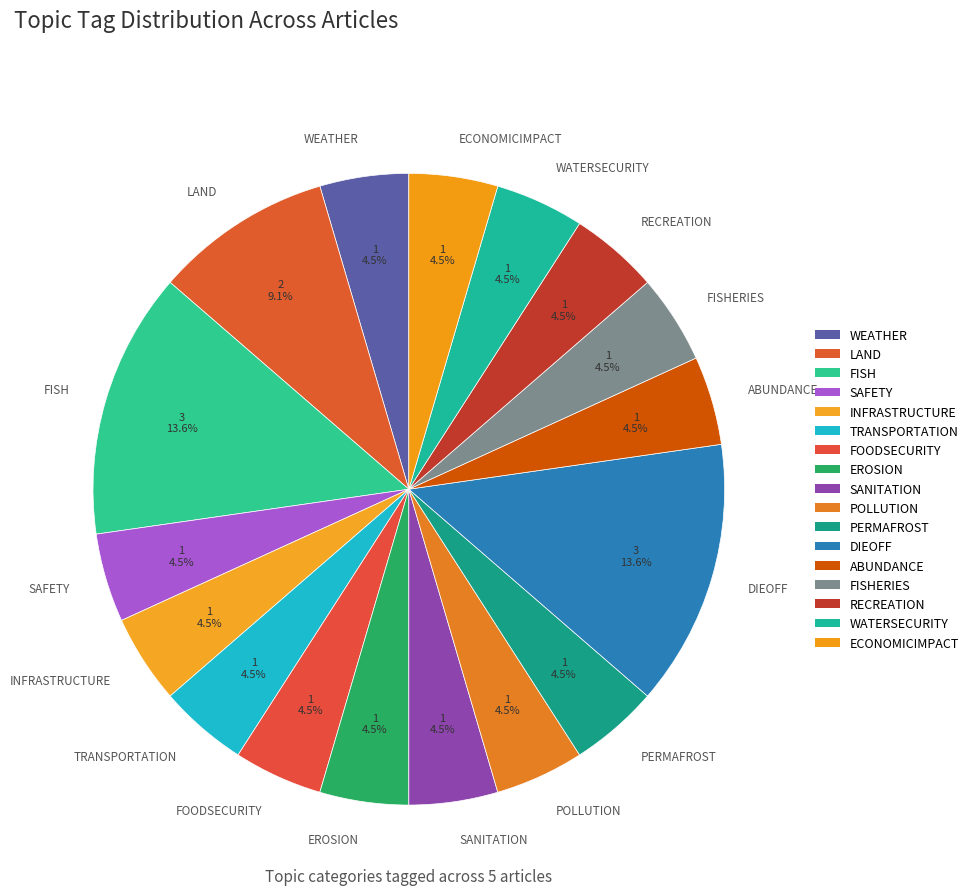

To the nearest percent, what is the average slice percentage?

6%